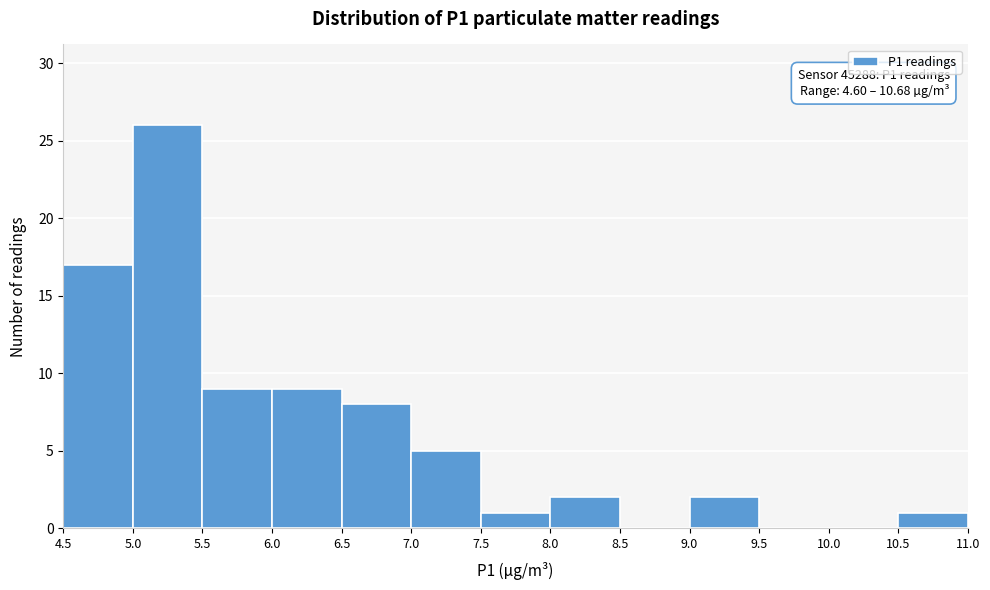

Which range on the x-axis has the tallest bar?

5.0 to 5.5